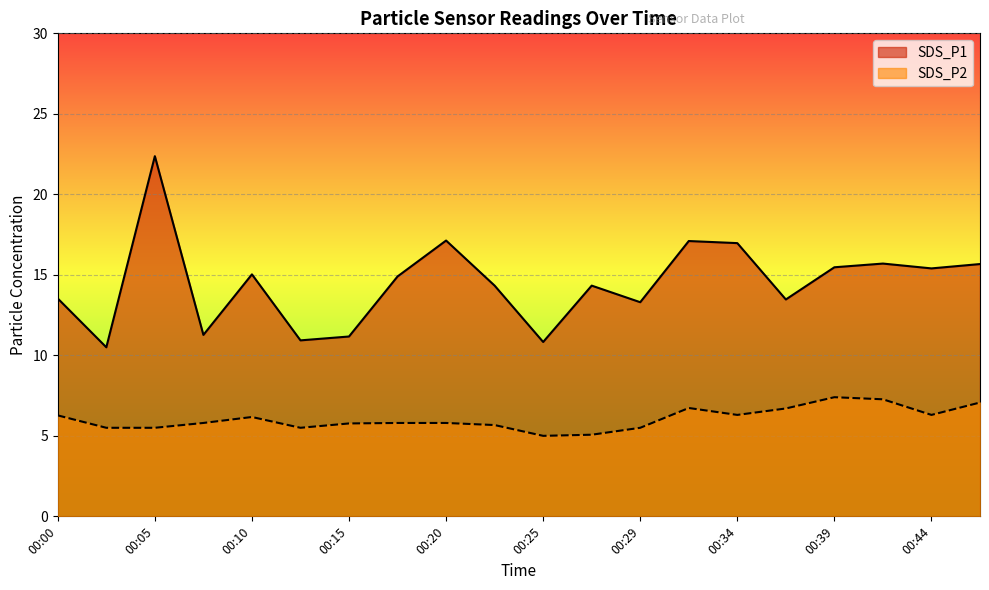

What is the highest value of the SDS_P1 series?

22.4